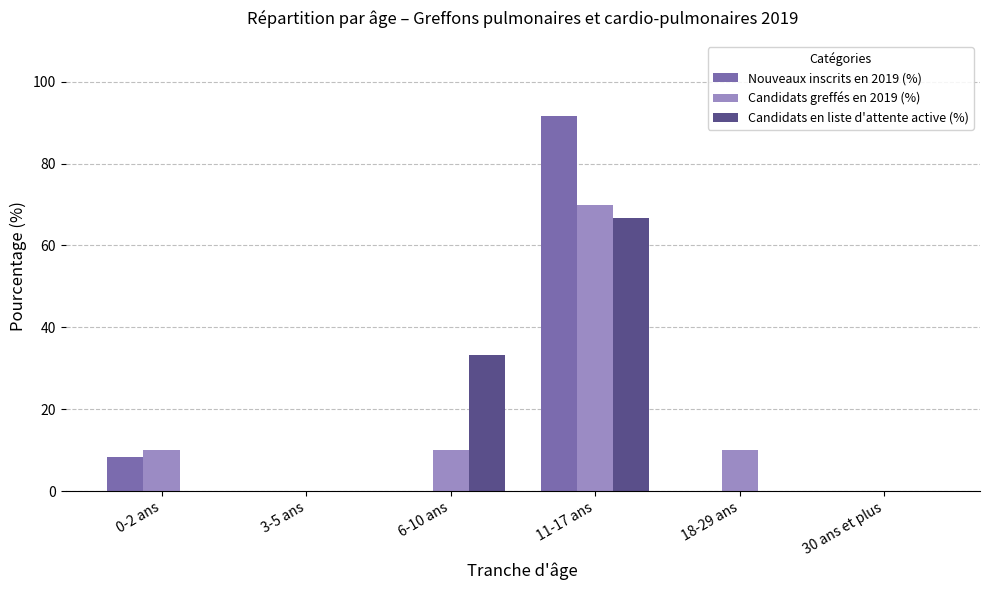

Count the number of categories in the chart.

6